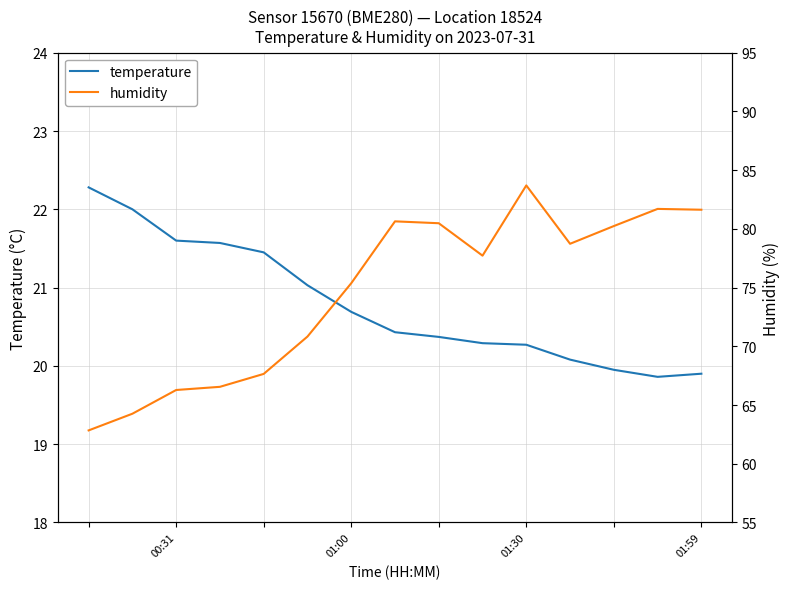

The temperature series shows 14.4 at 01:00. True or false?

False